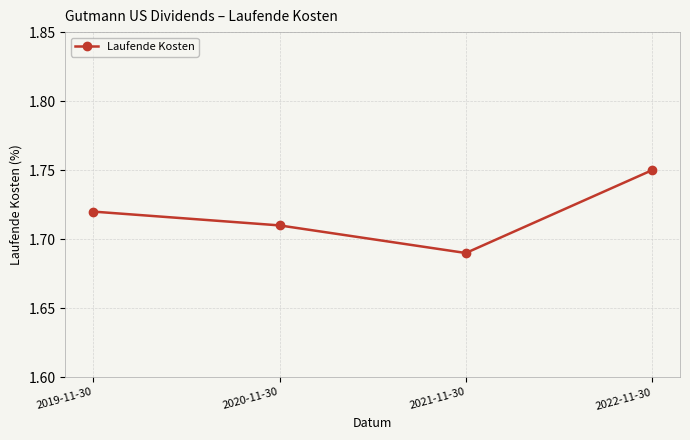

At which category does the chart reach its minimum across all series?

2021-11-30